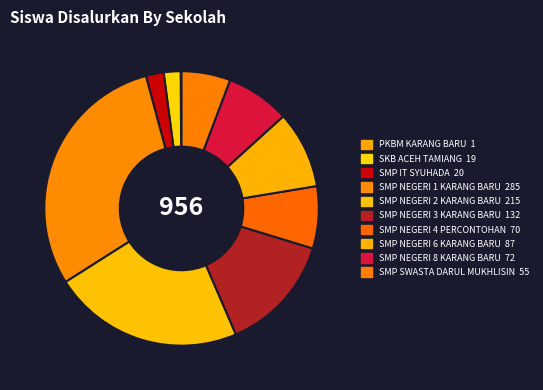

To the nearest percent, what percentage of the pie is SMP NEGERI 2 KARANG BARU?

22%